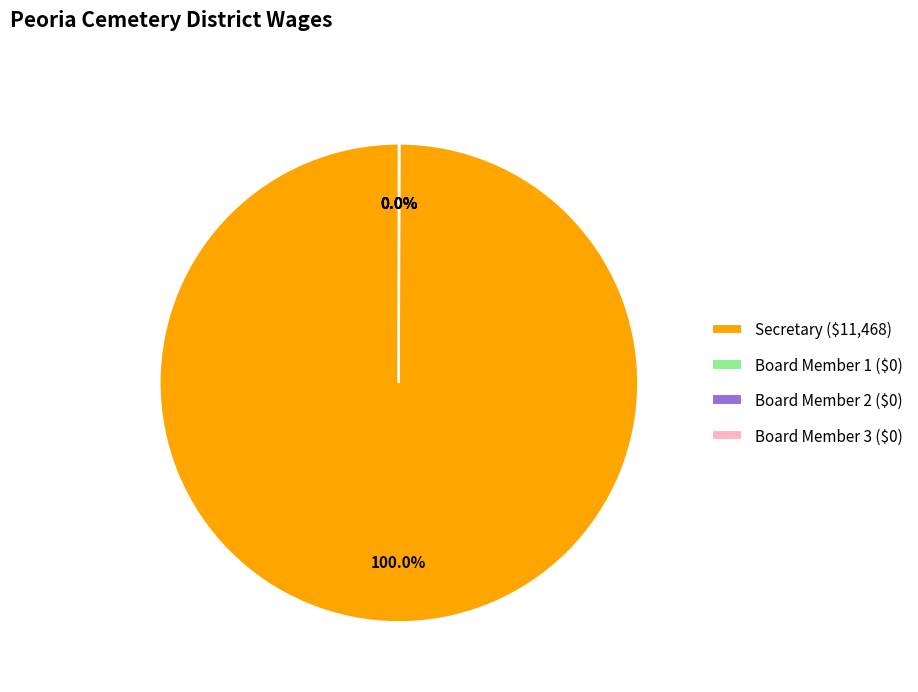

Does any single category account for the majority?

Yes